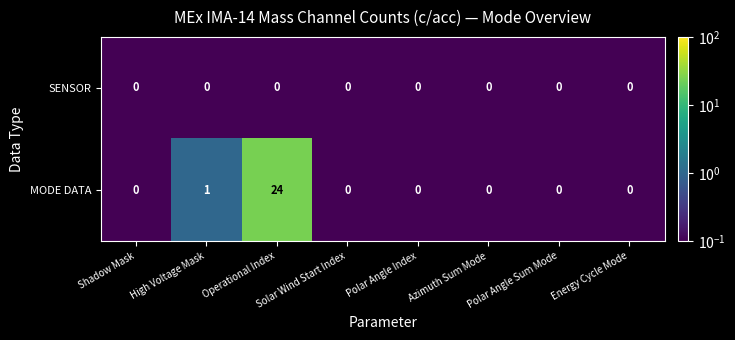

Which series has the largest total across all categories?

MODE DATA